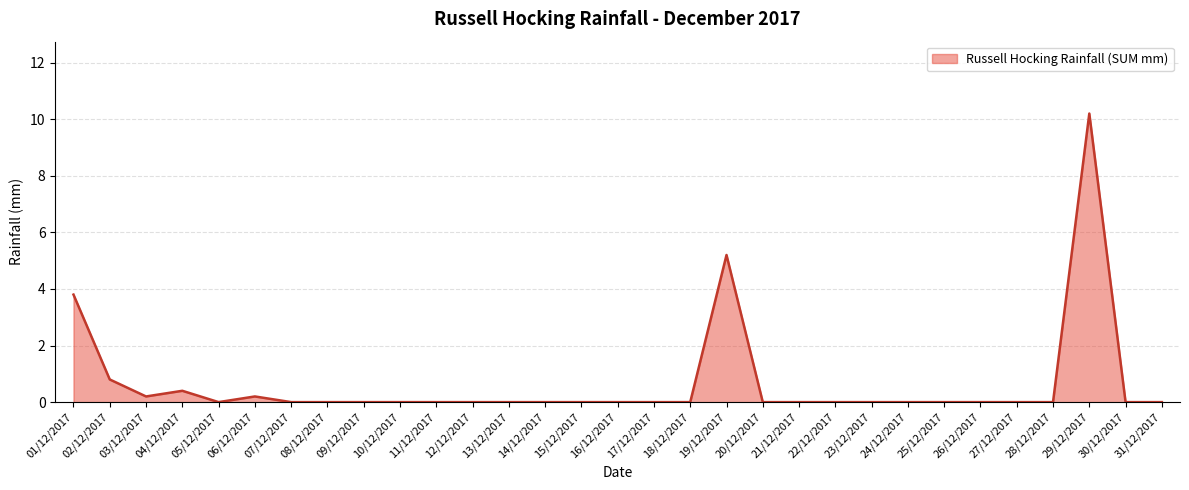

The value at 14/12/2017 is -3.2. True or false?

False